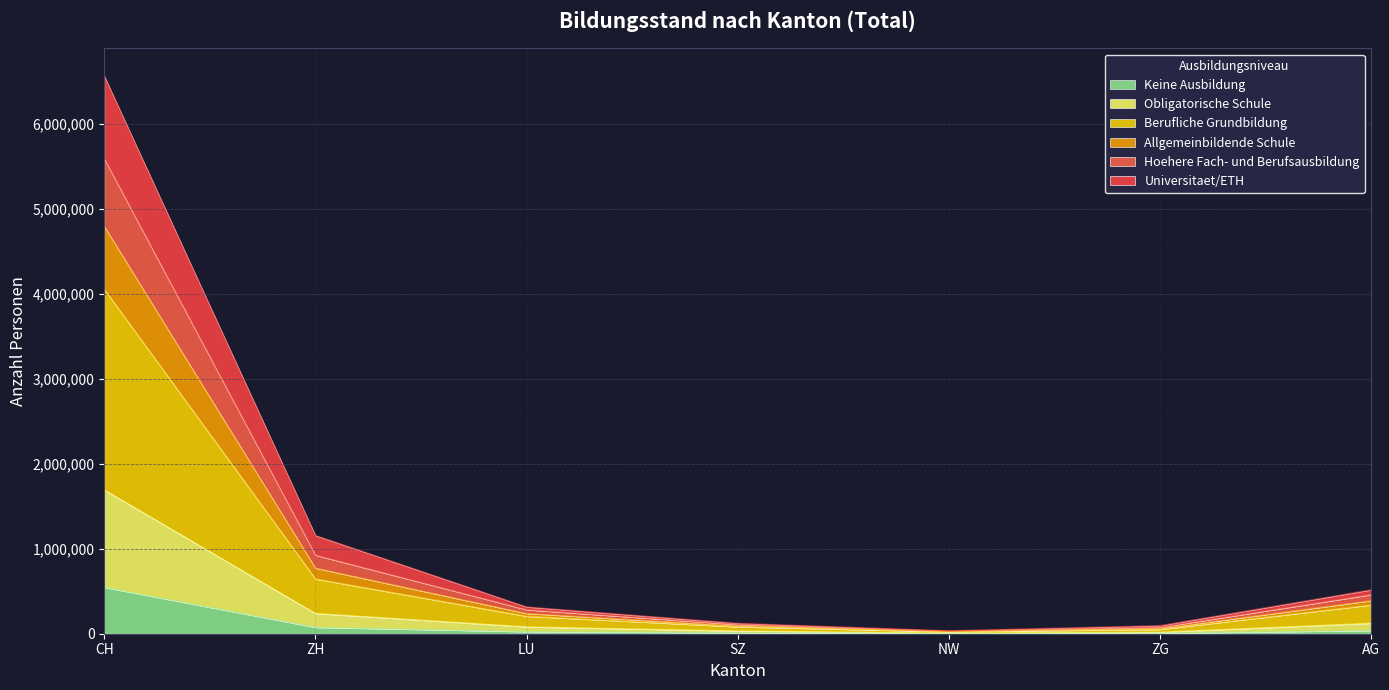

What is the value of the Keine Ausbildung point at the 5th from the left?

2932